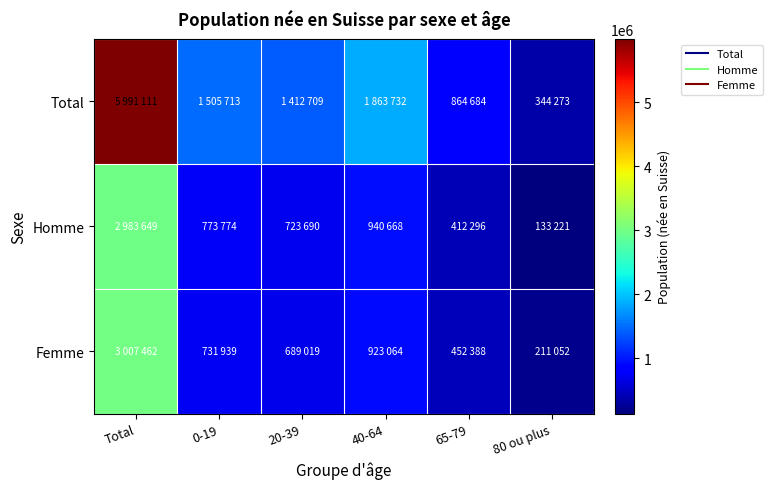

What is the spread (max minus min) of values at 65-79?

452388